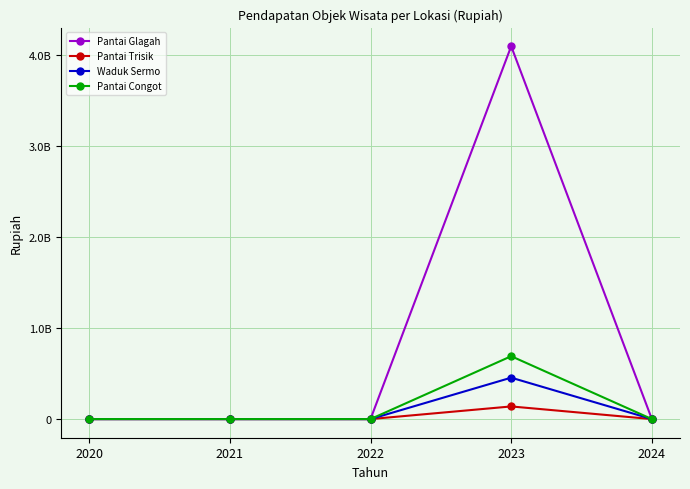

Does the chart have visible grid lines?

Yes